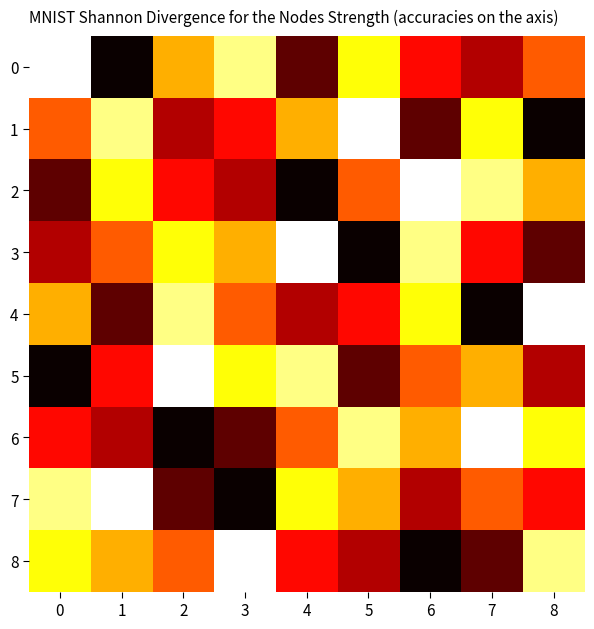

At how many categories does at least one series exceed 8?

9